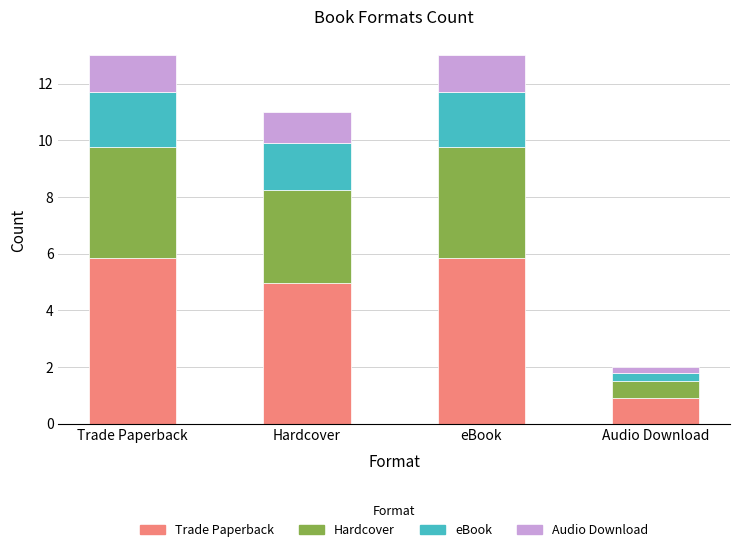

What are all the series names shown in the legend?

Trade Paperback, Hardcover, eBook, Audio Download